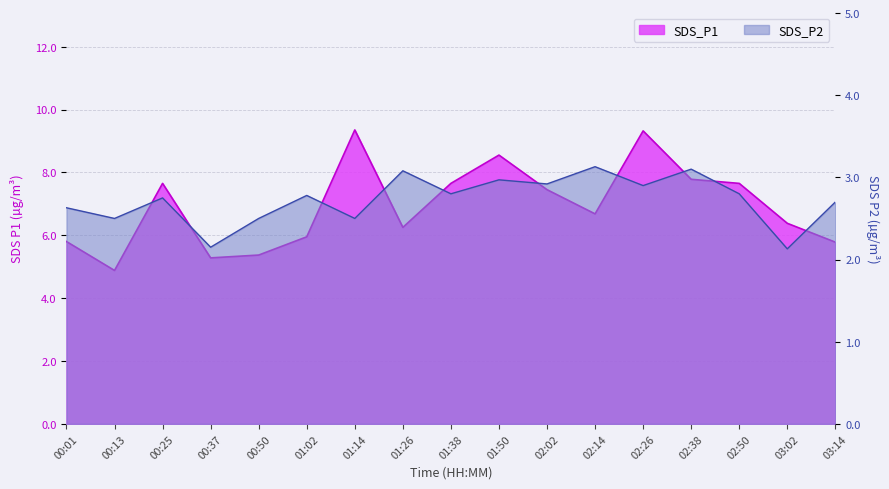

What is the total value across all series at 03:02?

8.5